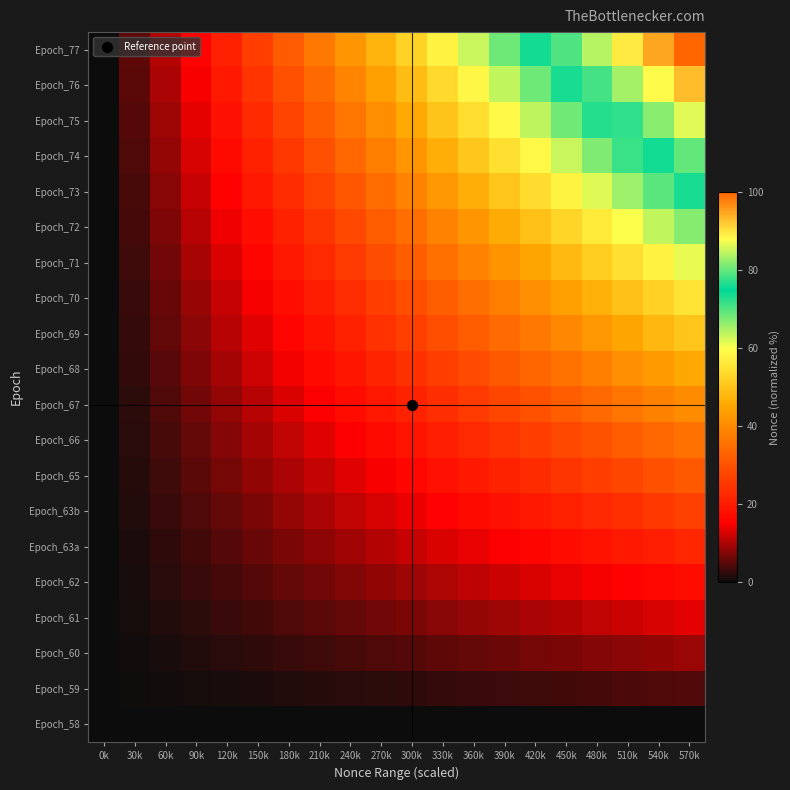

Rank the series at 180k from highest to lowest value.

Epoch_77, Epoch_76, Epoch_75, Epoch_74, Epoch_73, Epoch_72, Epoch_71, Epoch_70, Epoch_69, Epoch_68, Epoch_67, Epoch_66, Epoch_65, Epoch_63b, Epoch_63a, Epoch_62, Epoch_61, Epoch_60, Epoch_59, Epoch_58